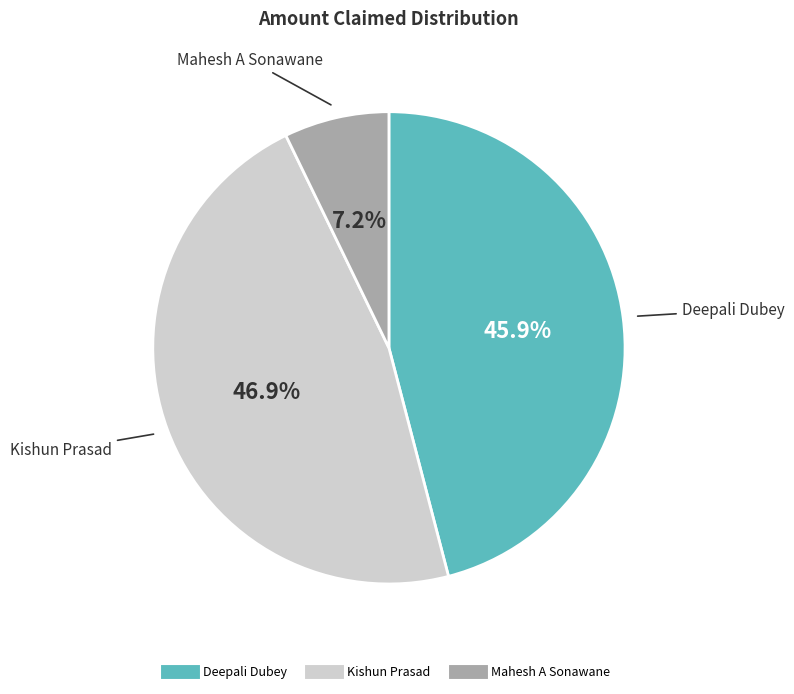

To the nearest percent, what is the average slice percentage?

33%